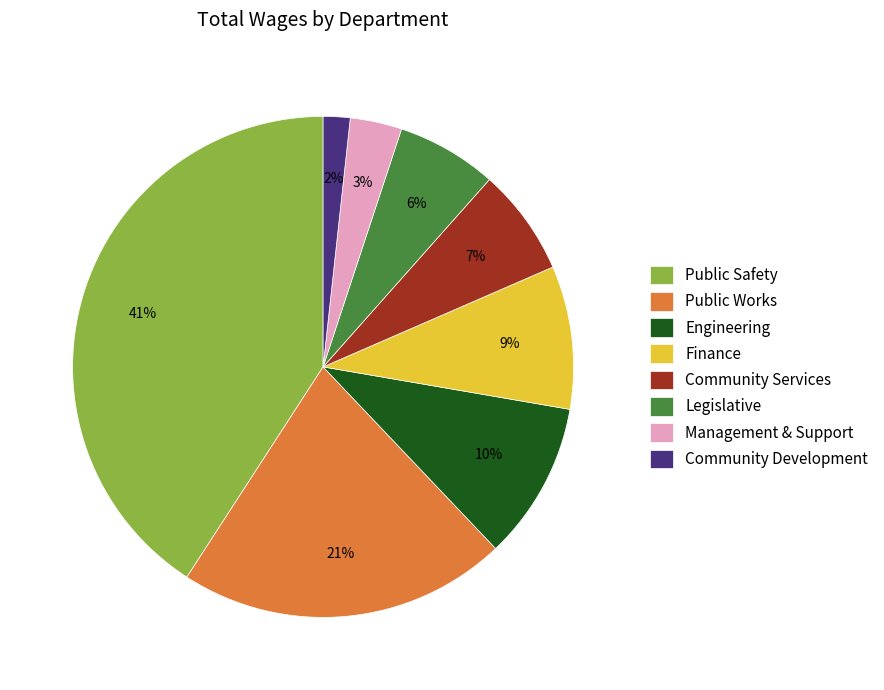

Between Finance and Legislative, which is larger?

Finance